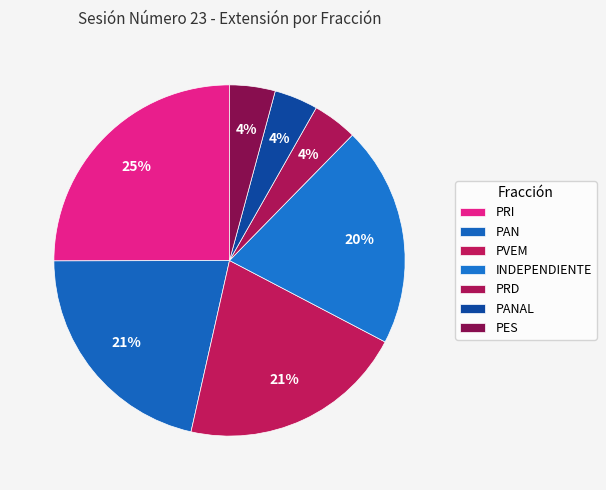

To the nearest percent, what is the average slice percentage?

14%